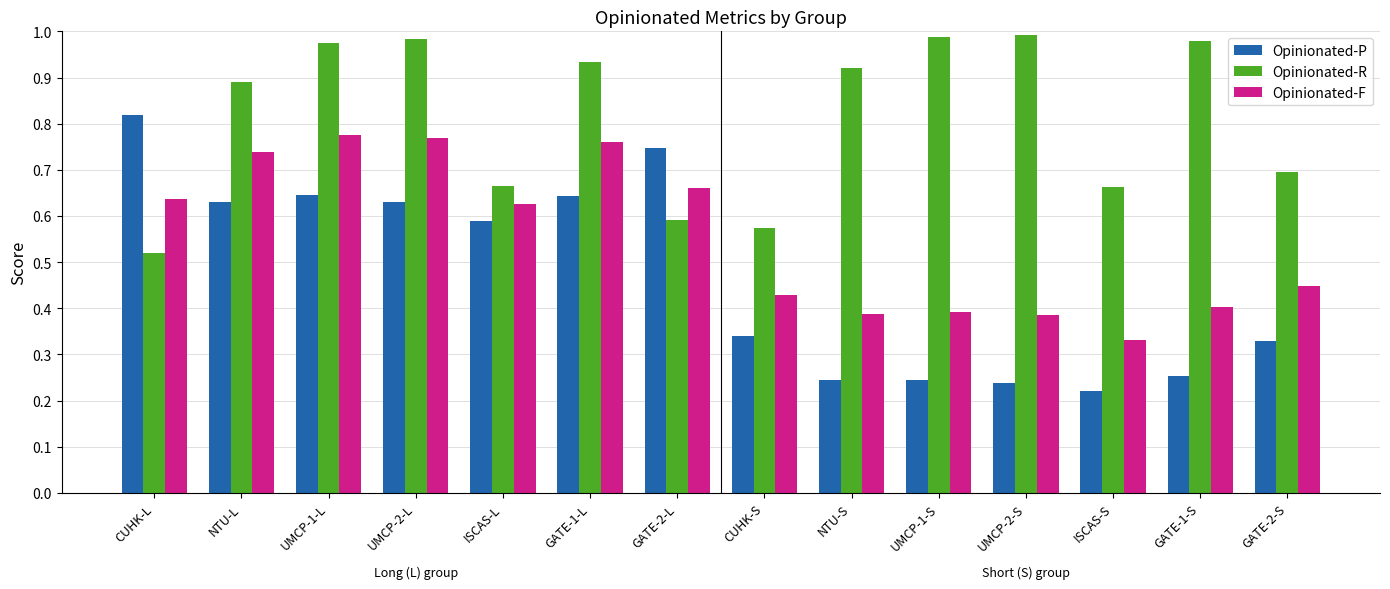

At which label is Opinionated-R closest to 0?

CUHK-L